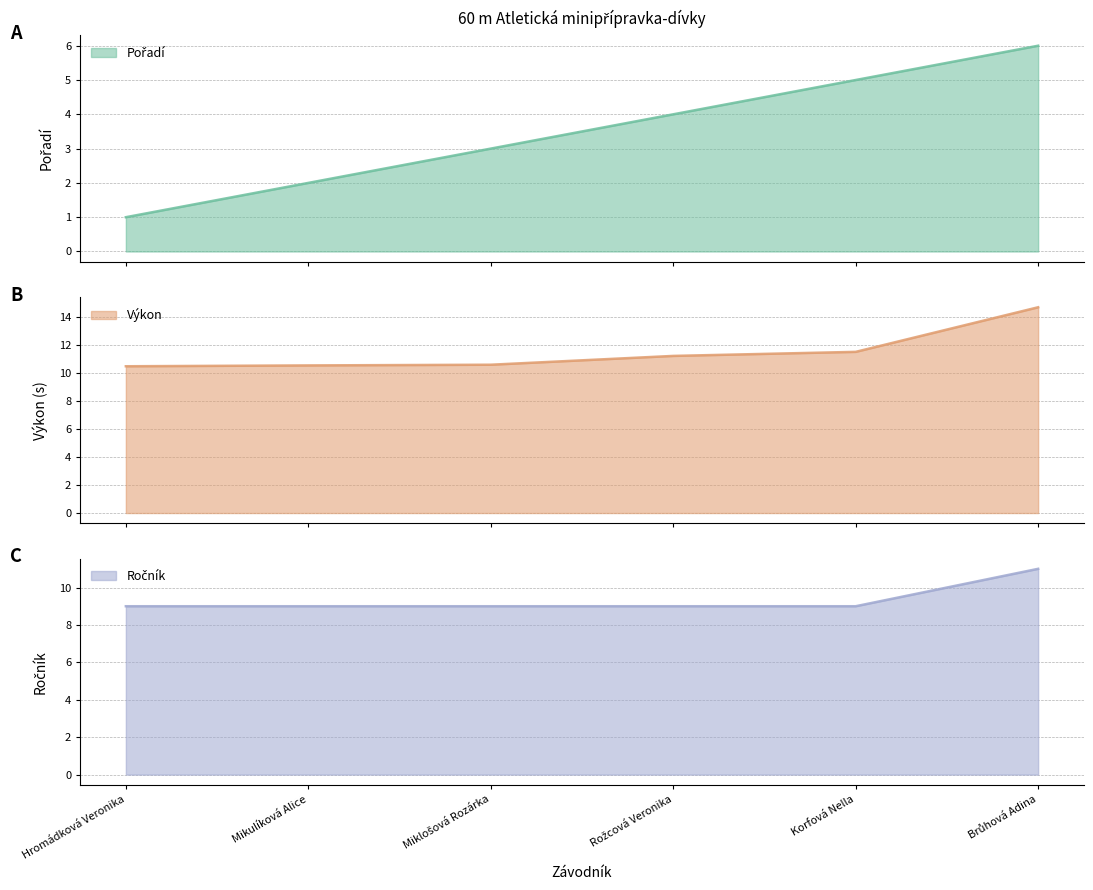

At which label does Výkon first exceed 11?

Rožcová Veronika